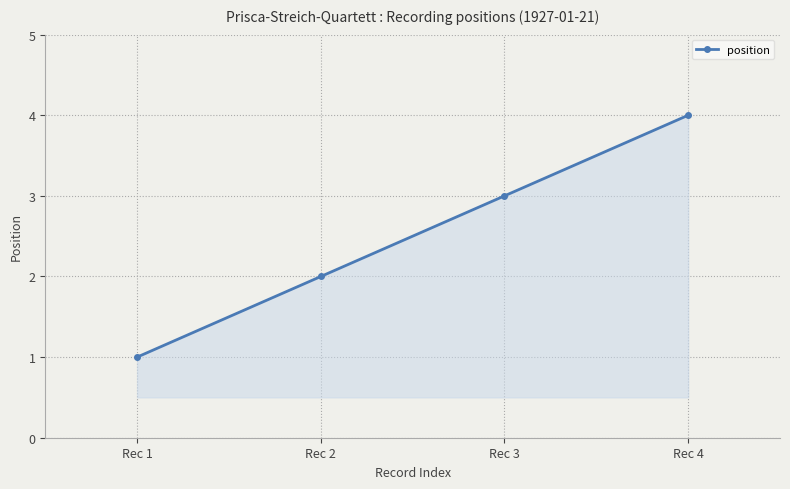

How many series are shown in this chart?

1